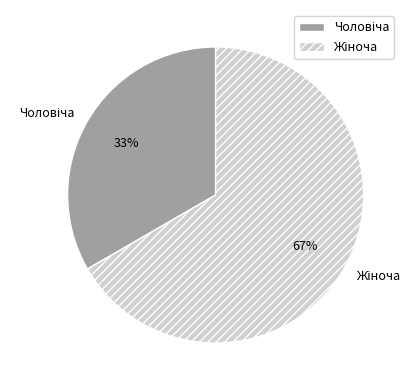

Does any single category account for the majority?

Yes